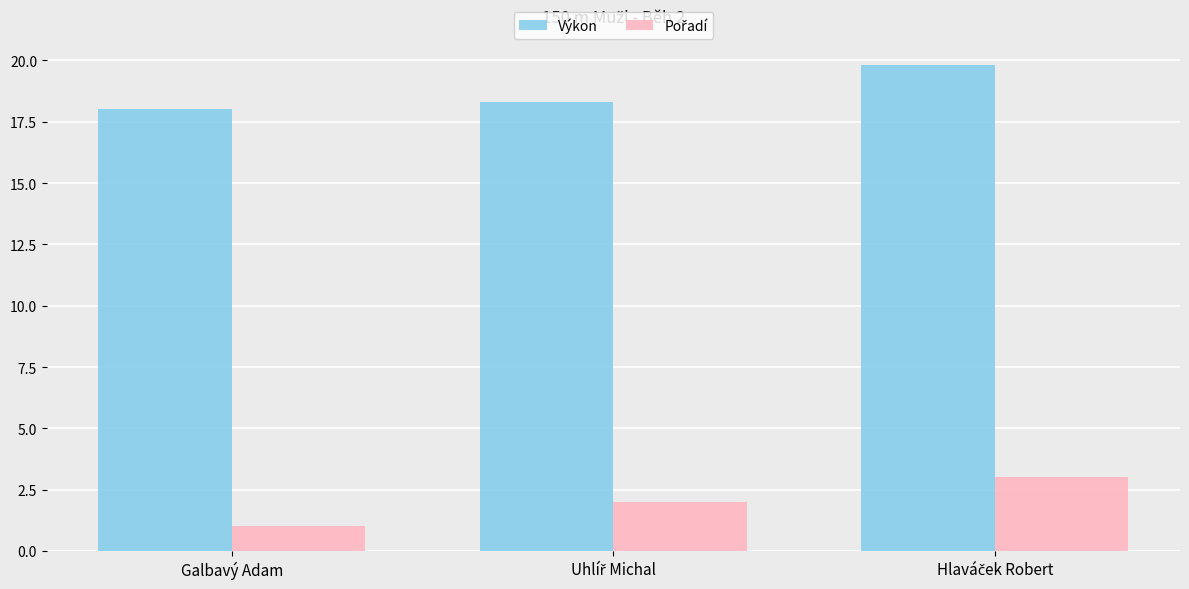

The value of Výkon at Galbavý Adam is 23.8. True or false?

False